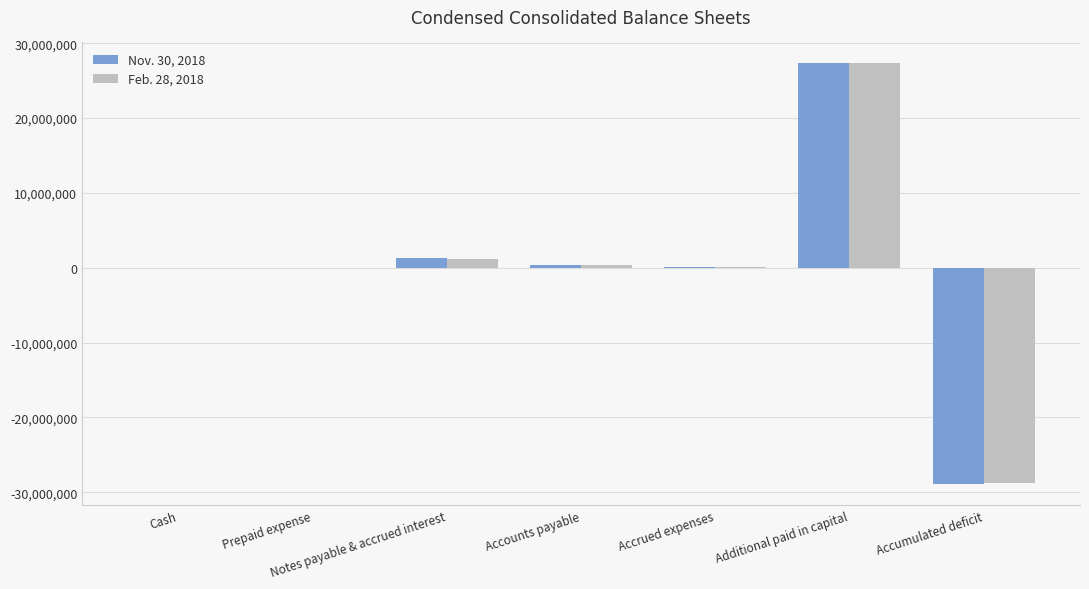

Read the Feb. 28, 2018 value at Prepaid expense, to the nearest 10.

3000